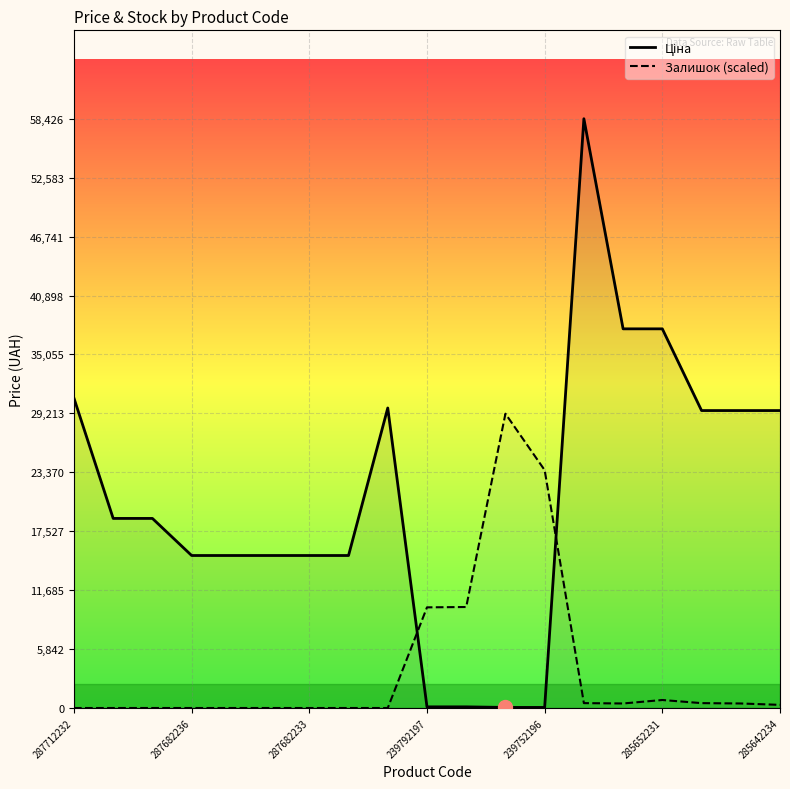

True or false: Залишок (scaled) and Ціна intersect in this chart.

True